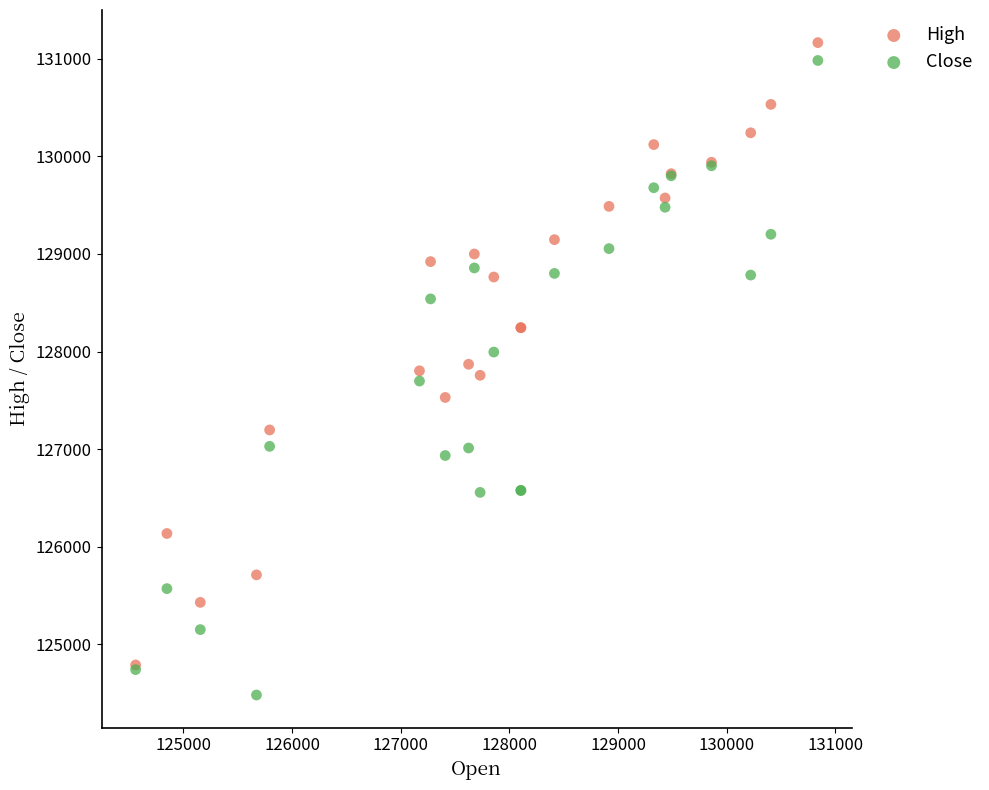

What are all the series names shown in the legend?

High, Close